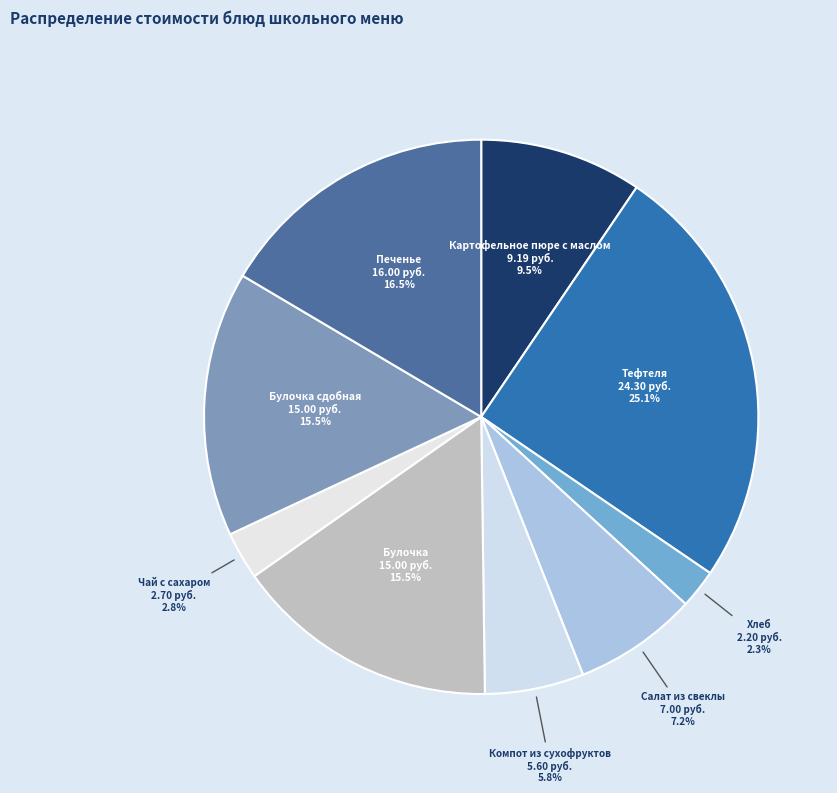

Does Салат из свеклы account for over 50% of the chart?

No